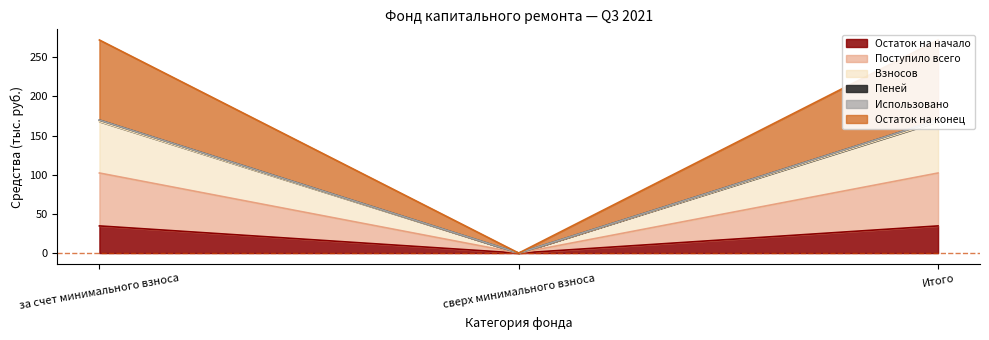

At which label does Остаток на начало reach its minimum?

сверх минимального взноса